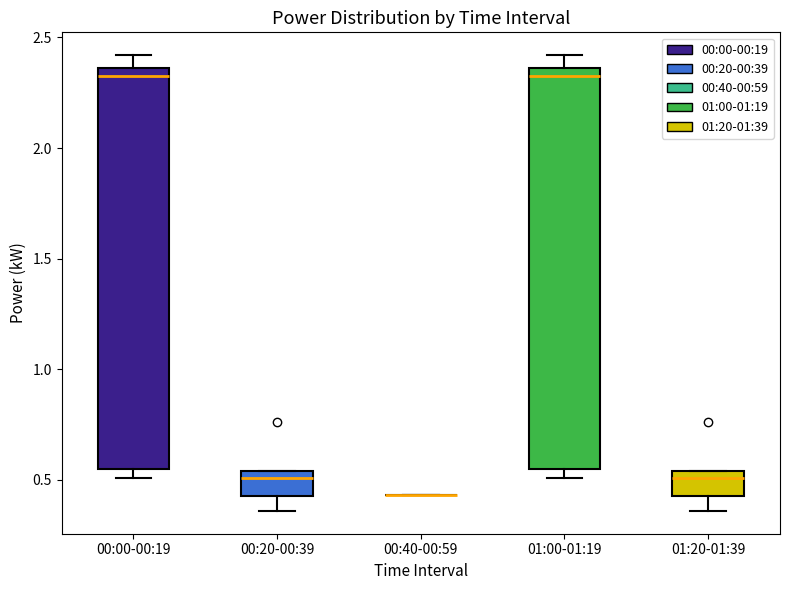

Where is the upper edge of the box for 01:00-01:19 on the y-axis? The values are not printed on the chart, so give them approximately, as read against the axis.

2.35